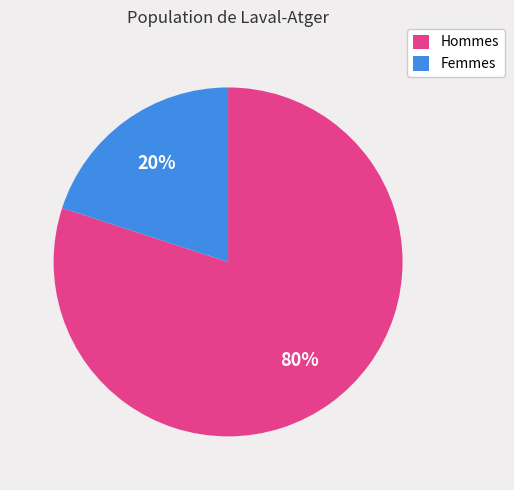

To the nearest percent, what portion does Hommes represent?

80%